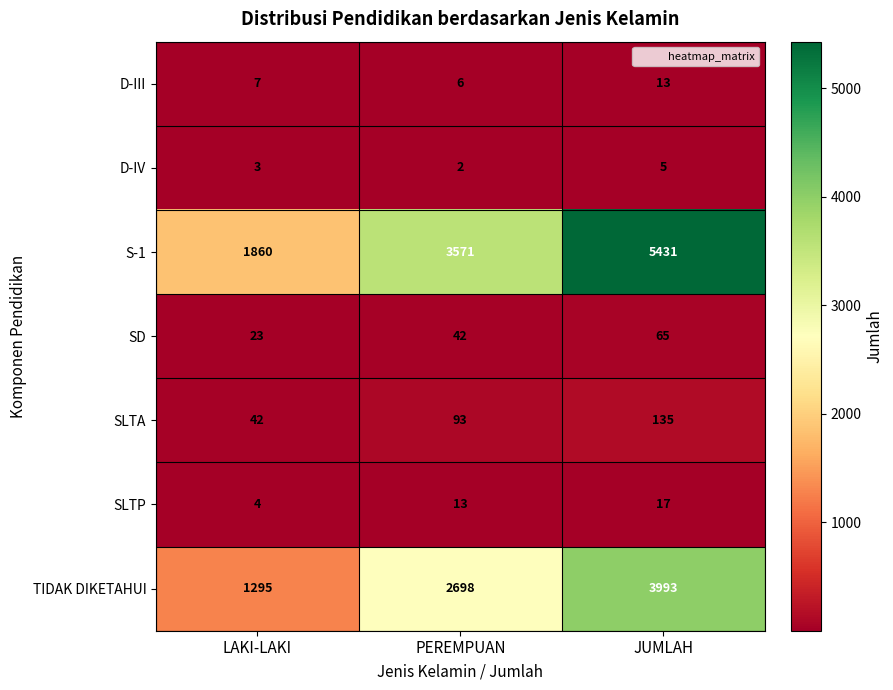

At which label is D-III closest to 9?

LAKI-LAKI